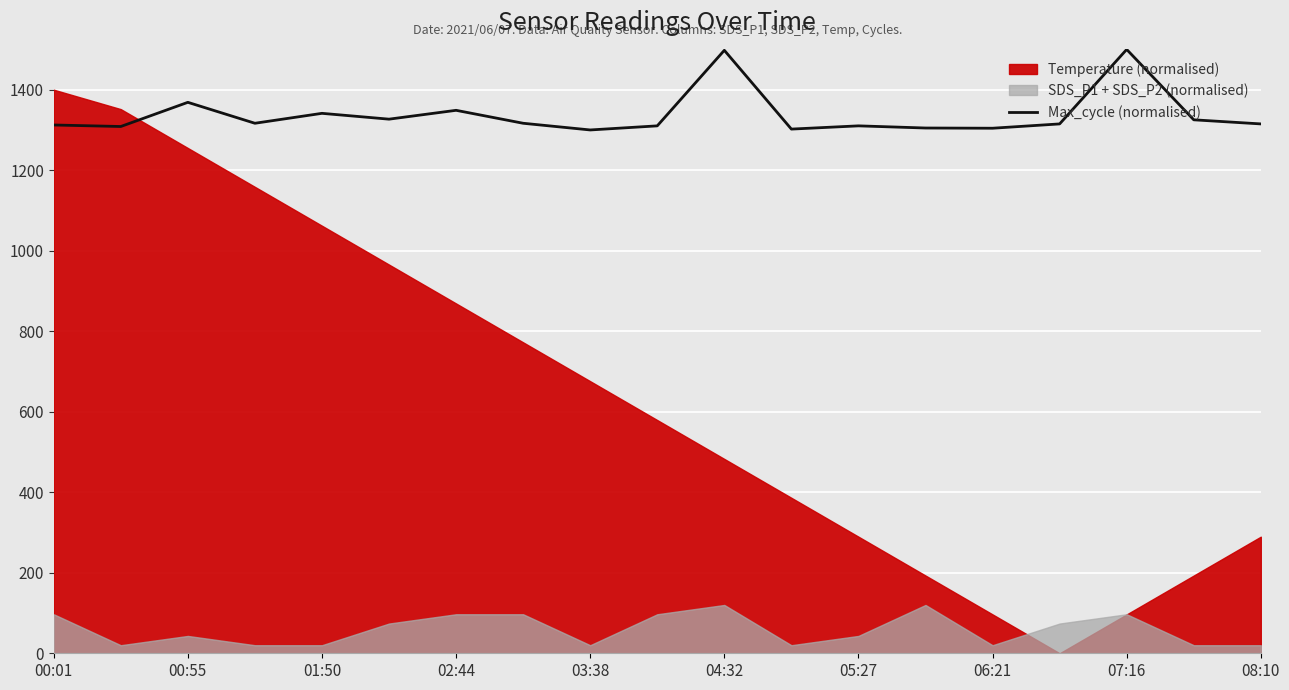

Where is Max_cycle (normalised) nearest to the value 1400?

00:55